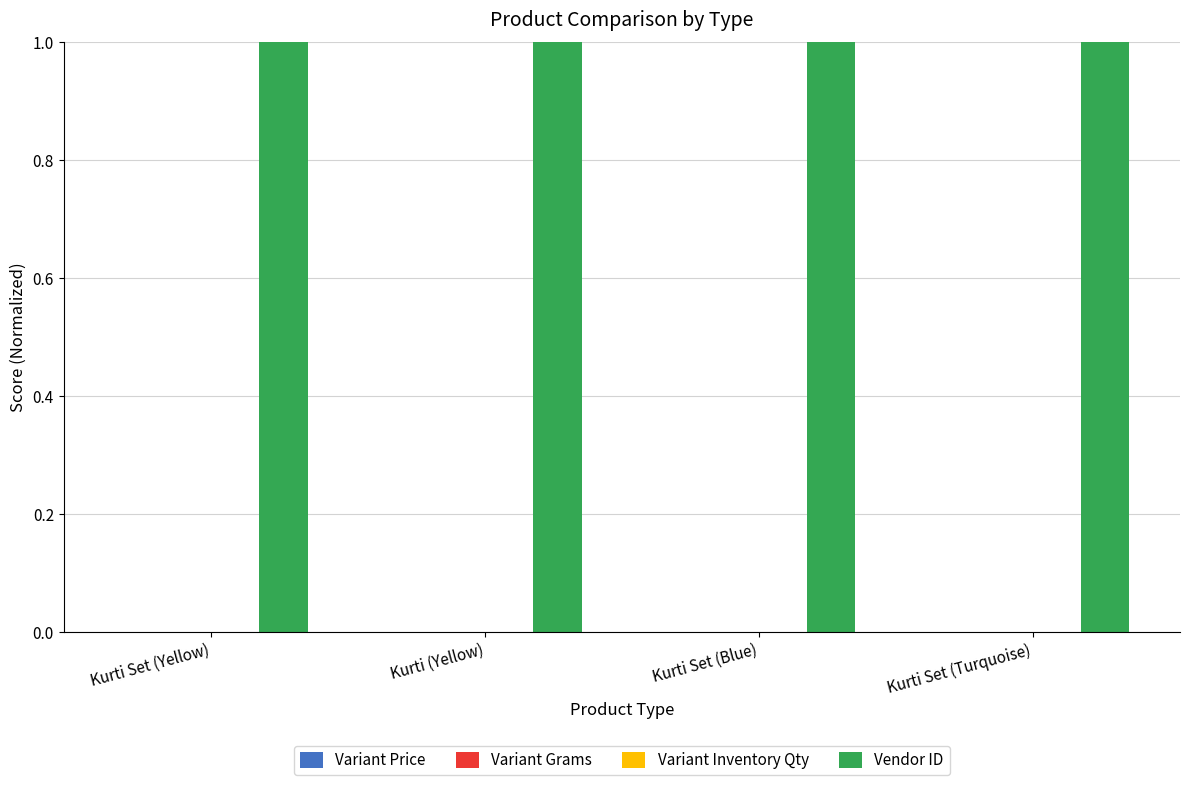

What is the spread (max minus min) of values at Kurti (Yellow)?

1.0